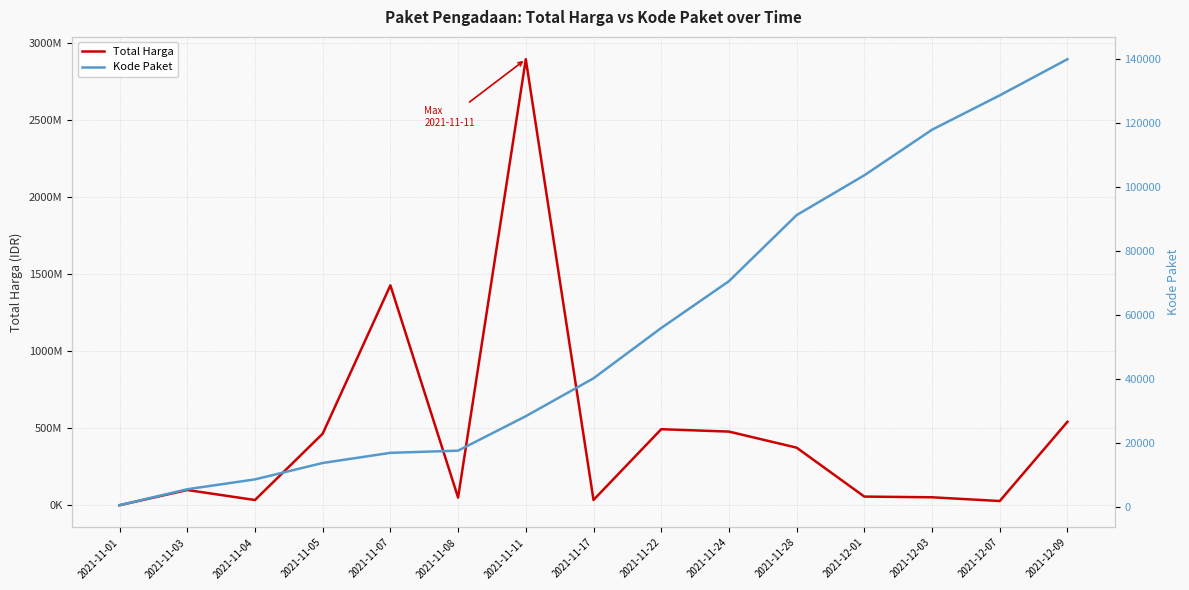

Where is the first local minimum for Total Harga?

2021-11-04